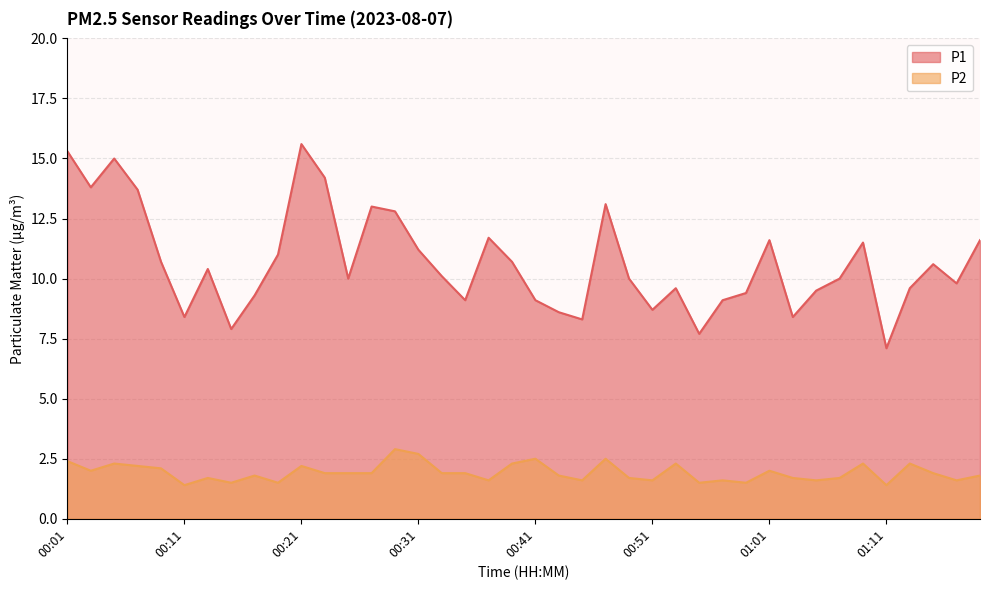

At how many categories does at least one series exceed 10?

20